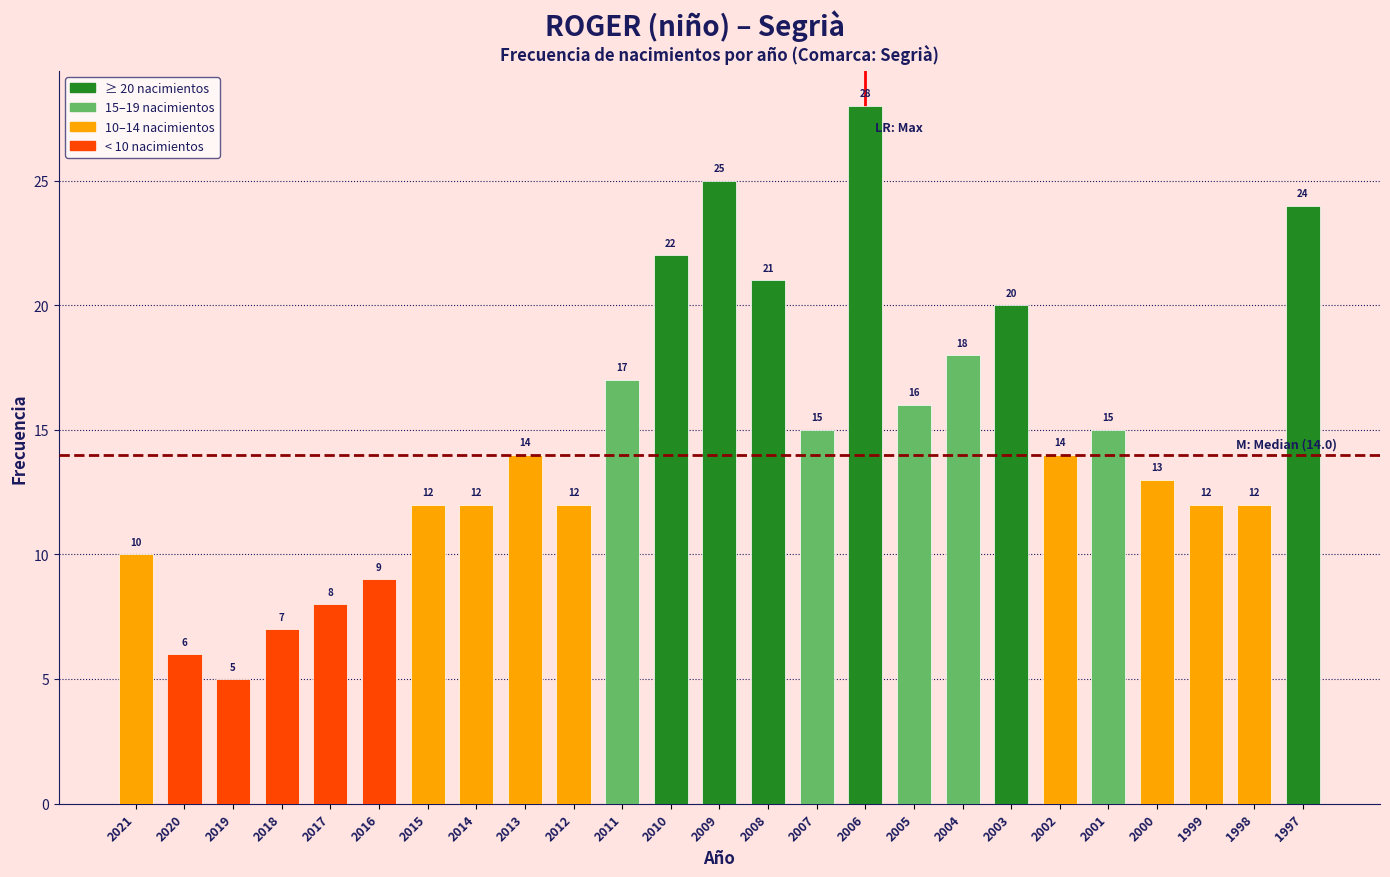

Reading left to right, transcribe all the data shown in this chart.

10	6	5	7	8	9	12	12	14	12	17	22	25	21	15	28	16	18	20	14	15	13	12	12	24